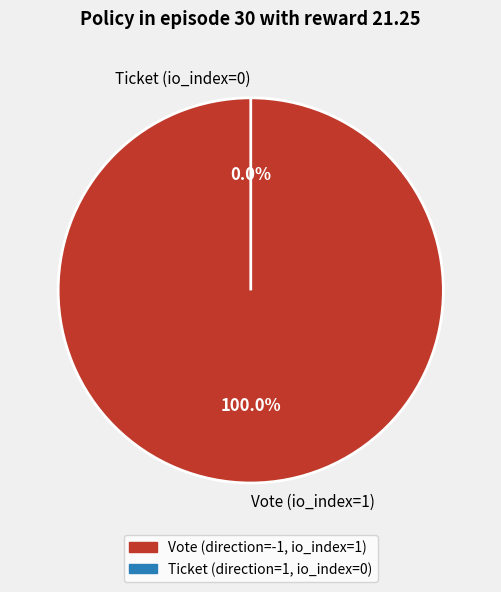

To the nearest percent, what is the difference between the largest and smallest slice percentages?

100%